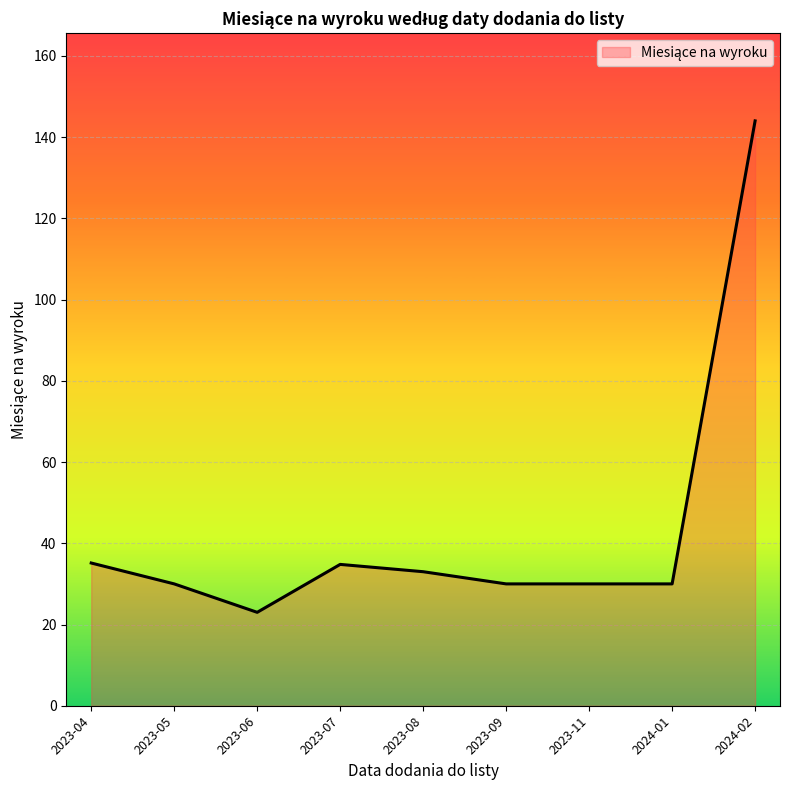

What is the difference between the values at 2023-04 and 2024-02?

108.9